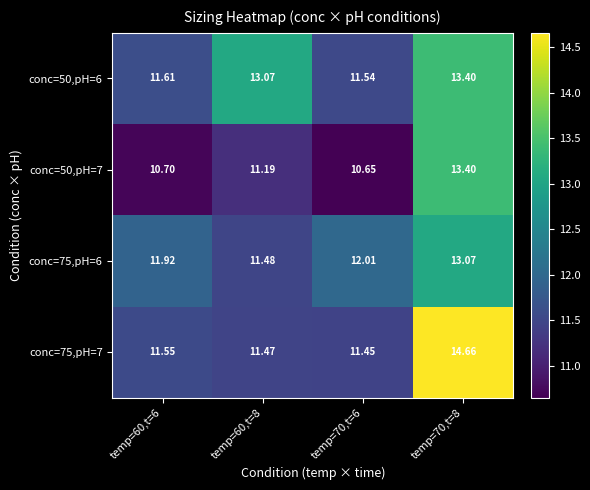

Rank the series at temp=70,t=8 from highest to lowest value.

conc=75,pH=7, conc=50,pH=6, conc=50,pH=7, conc=75,pH=6